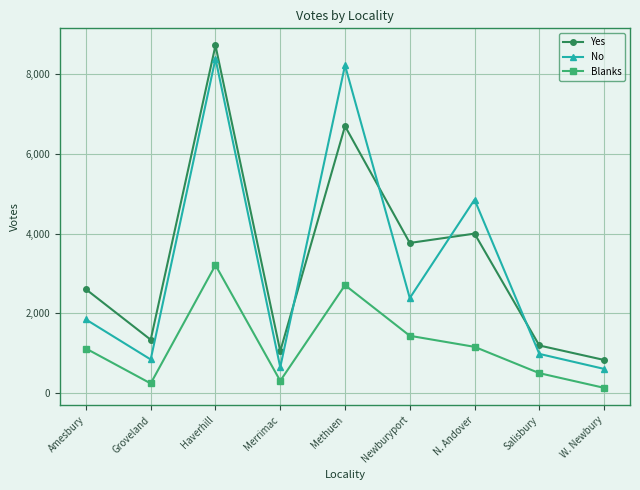

True or false: No has a value of 533 at Amesbury.

False